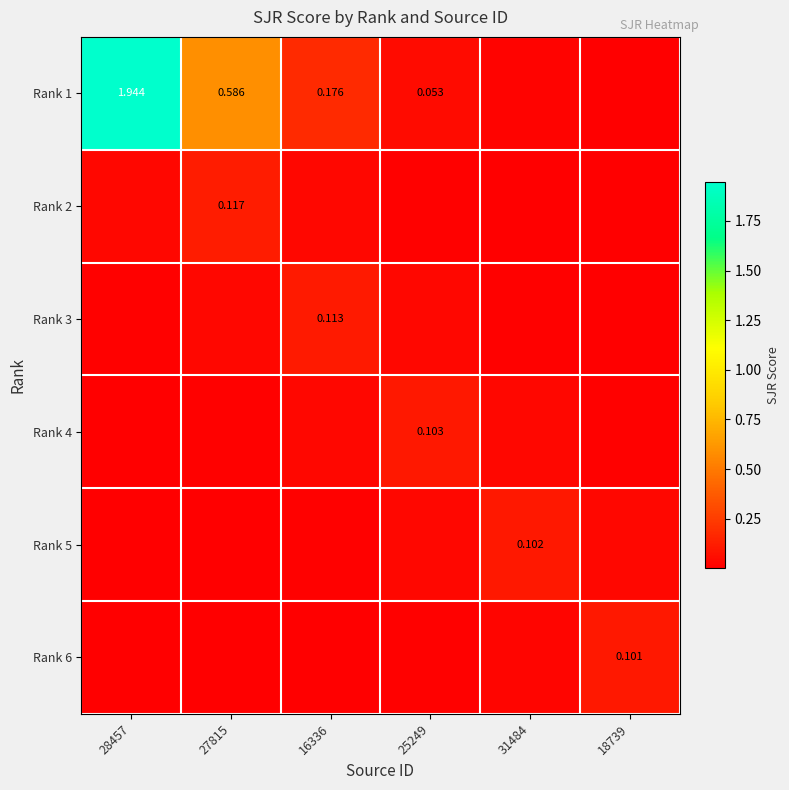

Is the value of Rank 3 at 16336 greater than the value of Rank 5 at 31484?

Yes